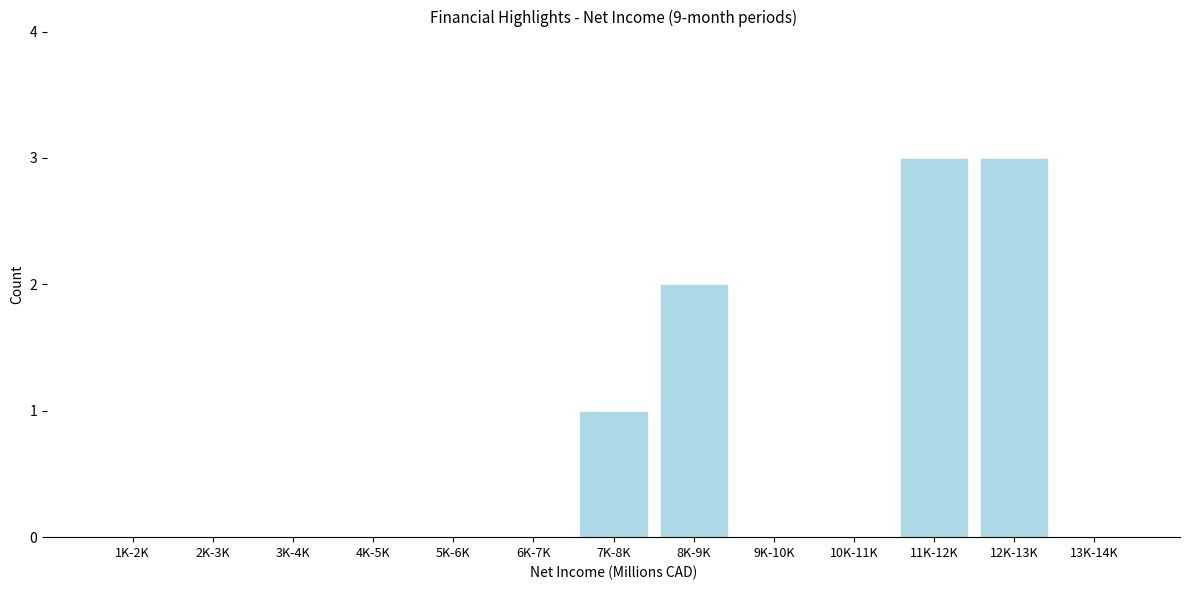

Reading left to right, what are all the values shown in this chart?

1K-2K=0	2K-3K=0	3K-4K=0	4K-5K=0	5K-6K=0	6K-7K=0	7K-8K=1	8K-9K=2	9K-10K=0	10K-11K=0	11K-12K=3	12K-13K=3	13K-14K=0